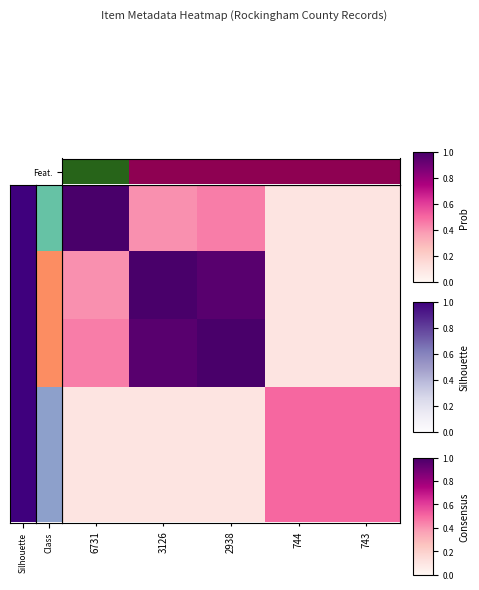

Rank the series at 743 from highest to lowest value.

744, 743, 3126, 2938, Feat.